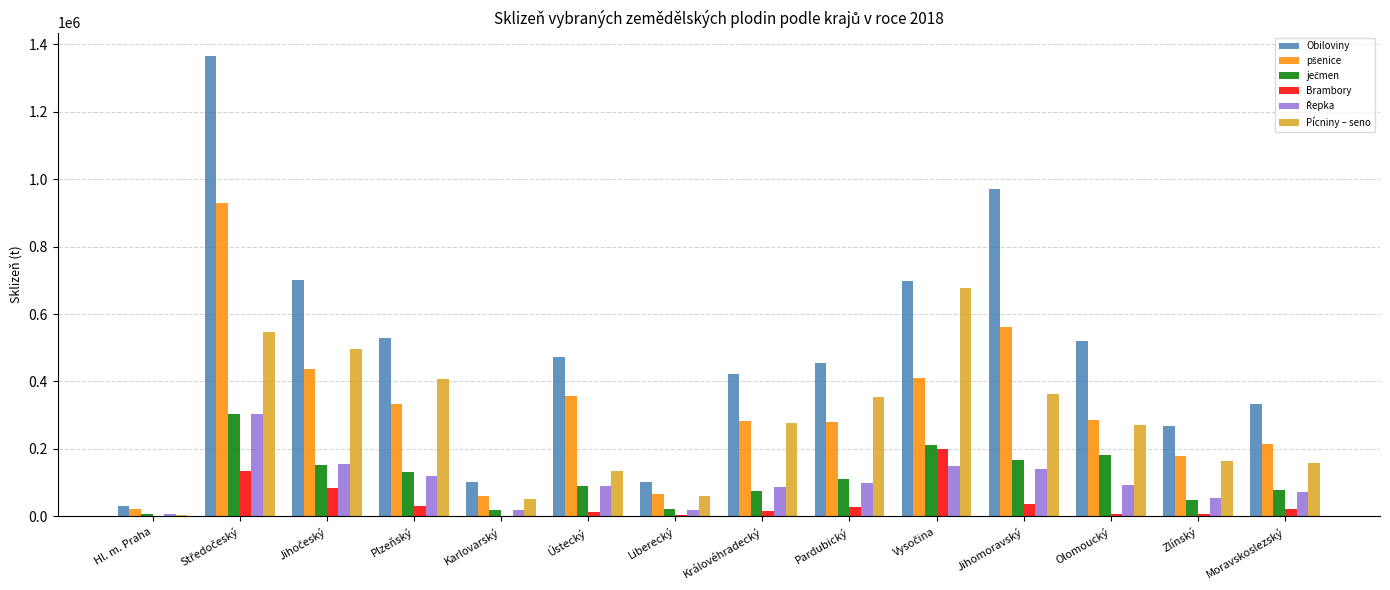

What is the greatest value displayed?

1365526.9